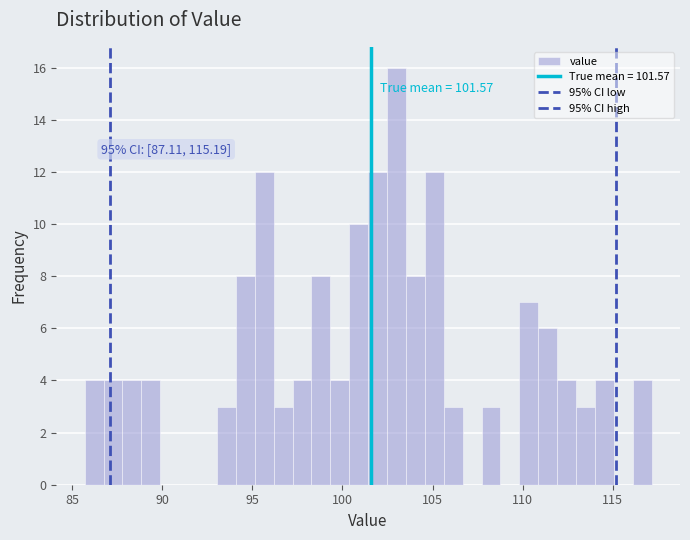

Read against the x-axis, roughly where is the centre of the tallest bar?

103.0